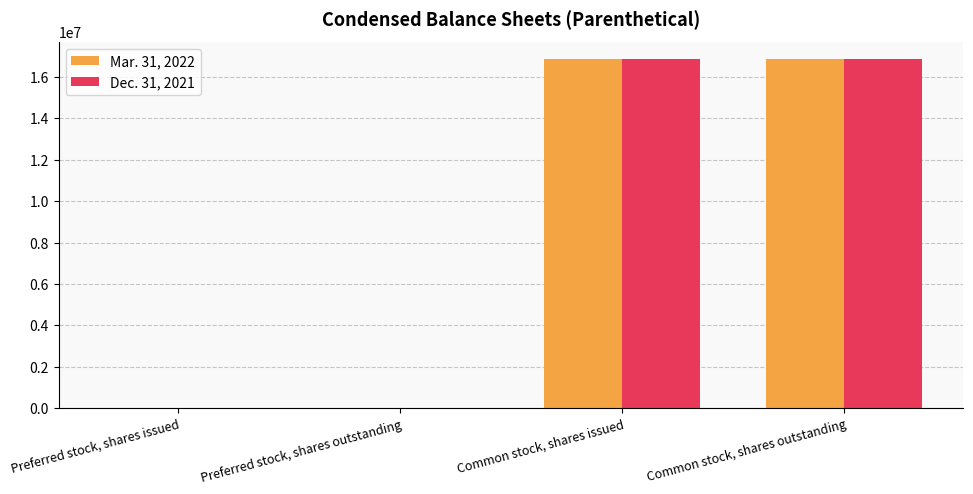

The value of Dec. 31, 2021 at Common stock, shares issued is 7597290. True or false?

False